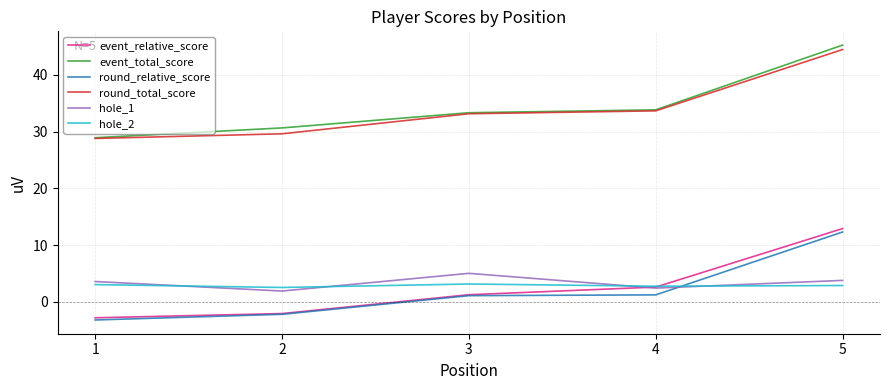

What is the minimum value for event_total_score?

28.9